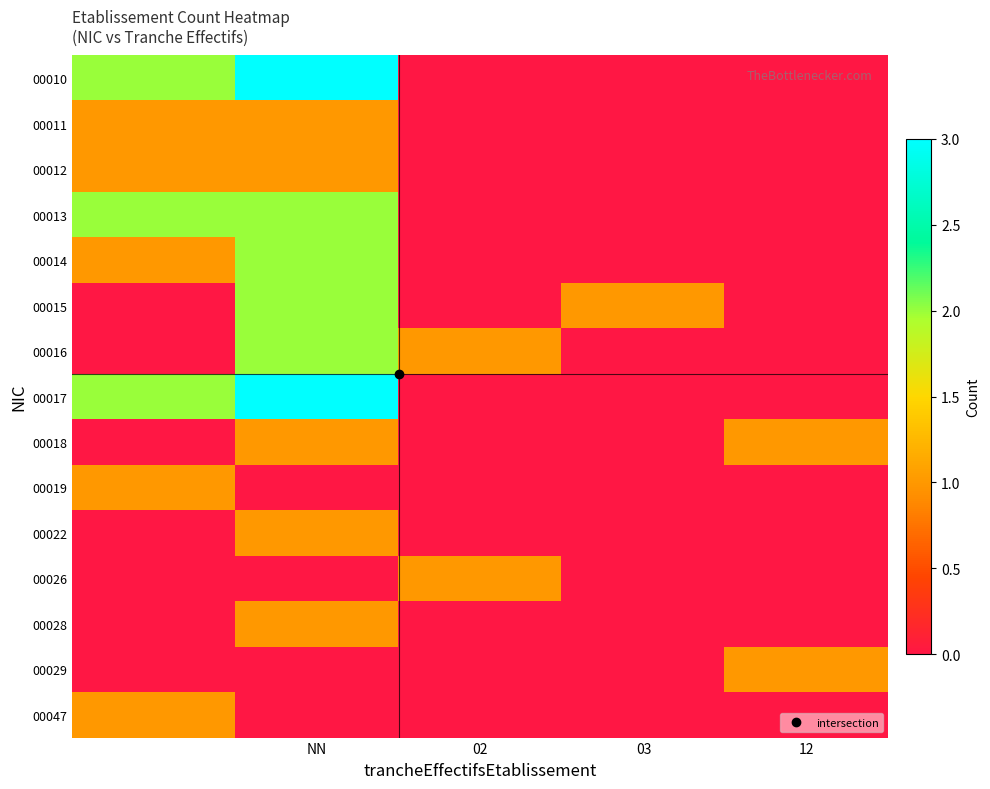

What is the greatest value displayed?

3